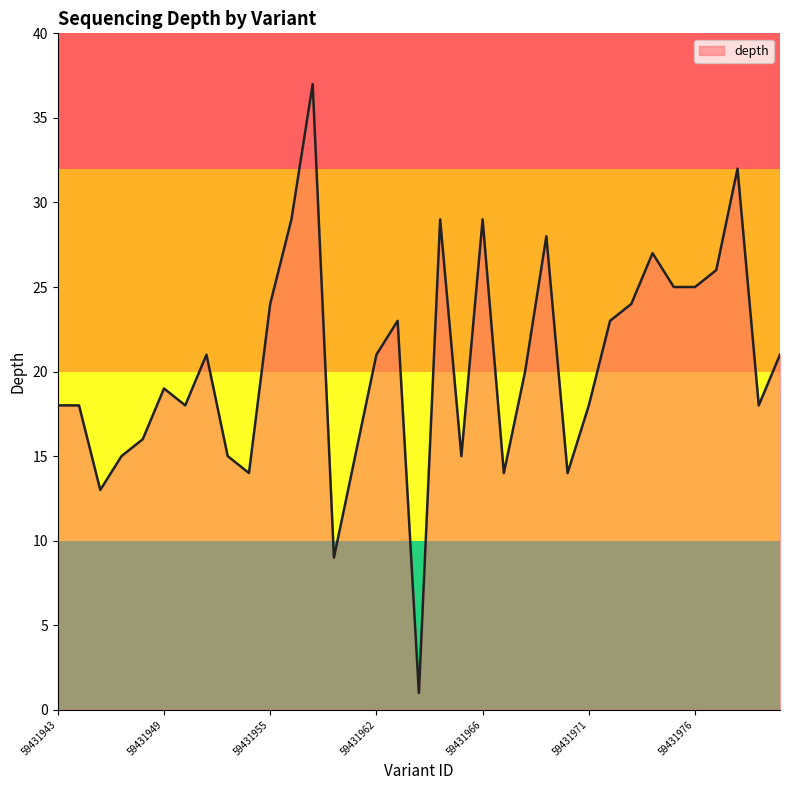

What is the difference between the maximum and minimum values?

36